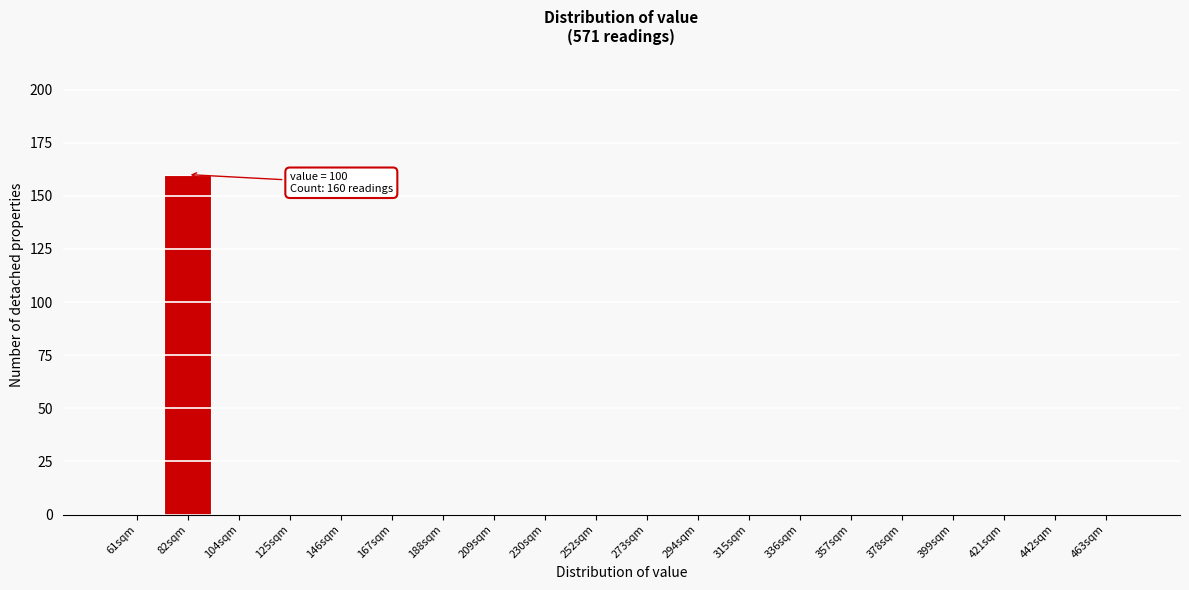

Reading right to left, extract all data points from this chart.

463sqm=0	442sqm=0	421sqm=0	399sqm=0	378sqm=0	357sqm=0	336sqm=0	315sqm=0	294sqm=0	273sqm=0	252sqm=0	230sqm=0	209sqm=0	188sqm=0	167sqm=0	146sqm=0	125sqm=0	104sqm=0	82sqm=160	61sqm=0